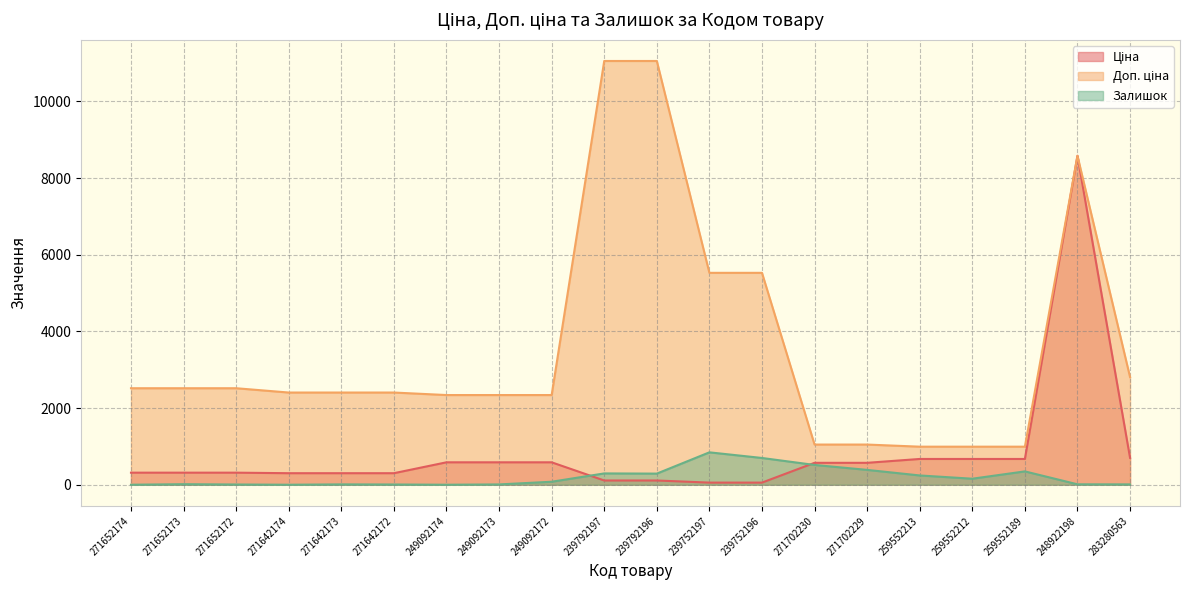

Does the chart have visible grid lines?

Yes